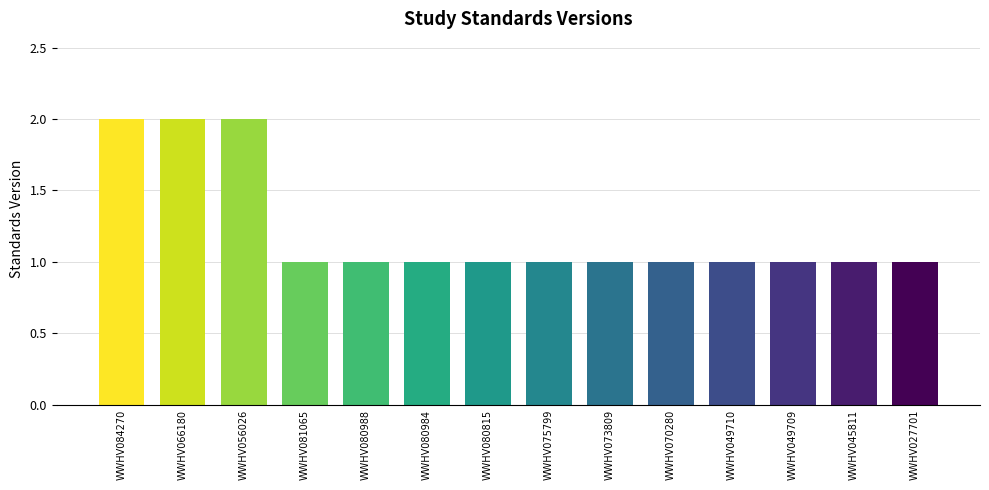

Reading left to right, list all the values displayed in this chart.

2	2	2	1	1	1	1	1	1	1	1	1	1	1